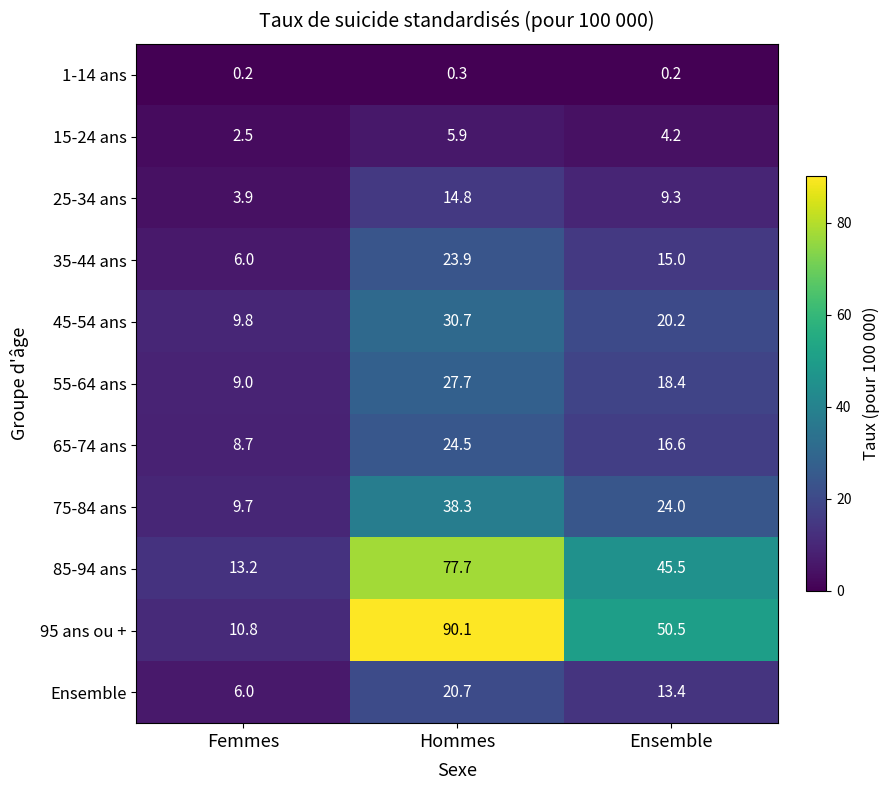

True or false: 75-84 ans has a value of 24.0 at Ensemble.

True